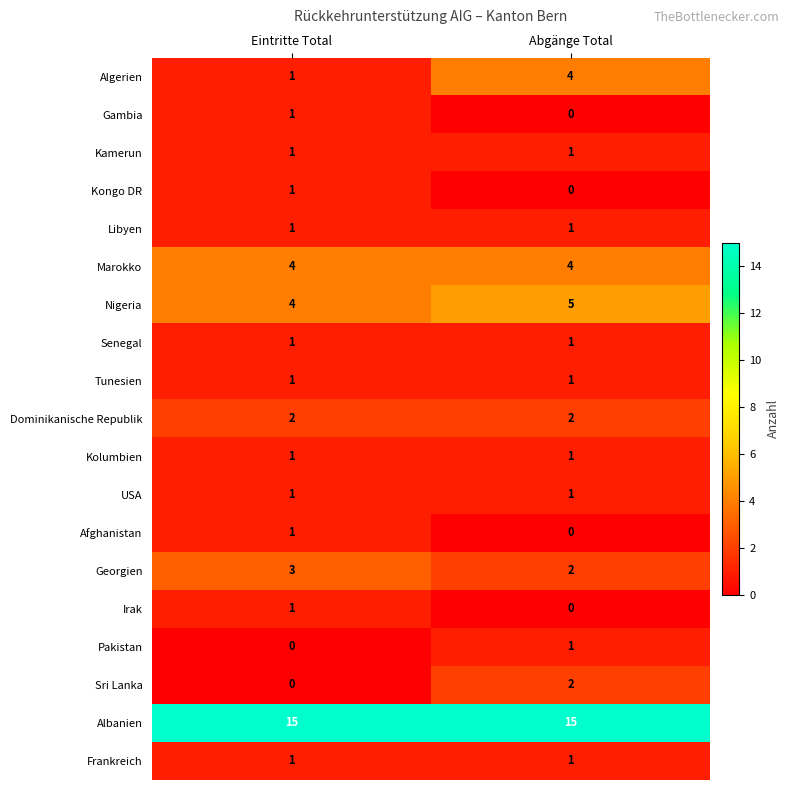

Which category has the highest value in the Kongo DR series?

Eintritte Total